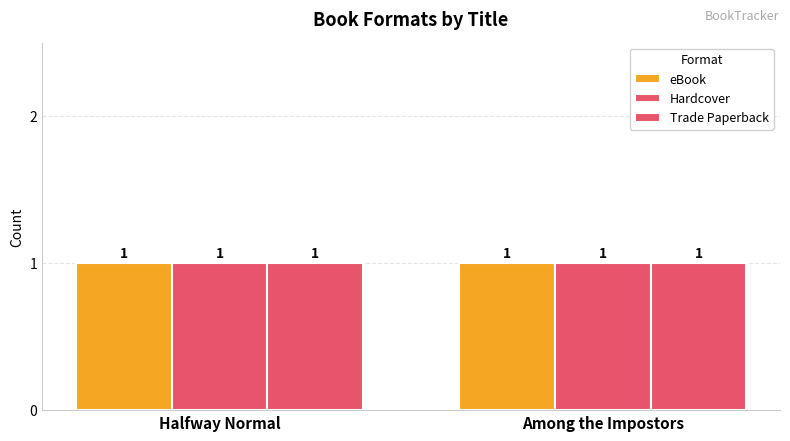

Is the value of eBook at Halfway Normal greater than the value of Hardcover at Halfway Normal?

No